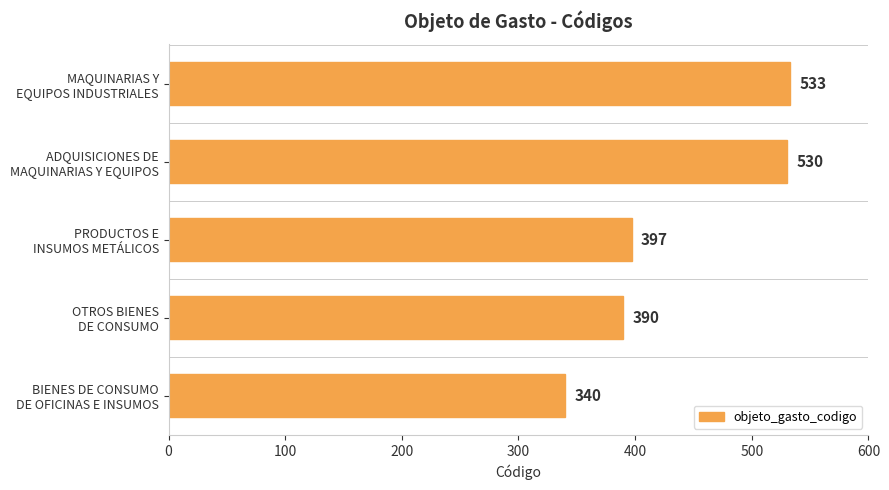

List the labels in order of value, smallest first.

BIENES DE CONSUMO
DE OFICINAS E INSUMOS, OTROS BIENES
DE CONSUMO, PRODUCTOS E
INSUMOS METÁLICOS, ADQUISICIONES DE
MAQUINARIAS Y EQUIPOS, MAQUINARIAS Y
EQUIPOS INDUSTRIALES